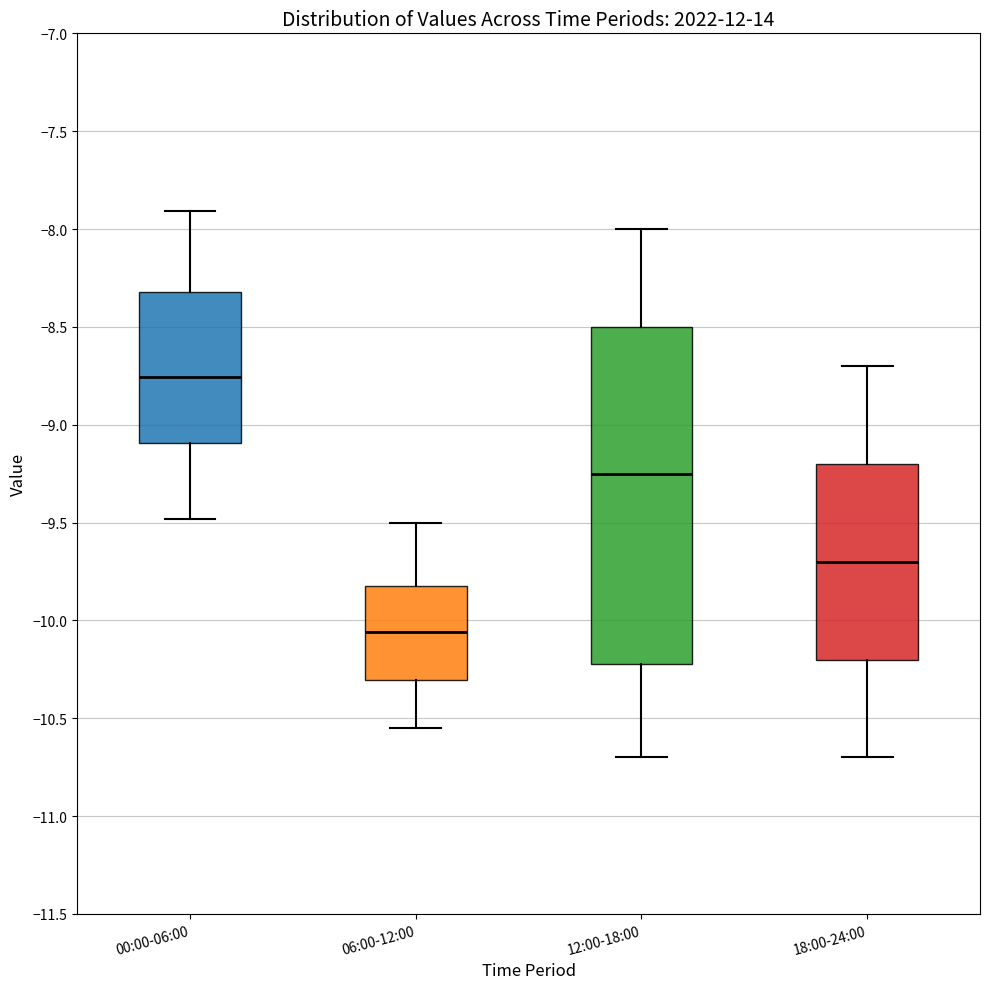

Which box is the tallest, from its lower edge to its upper edge?

12:00-18:00